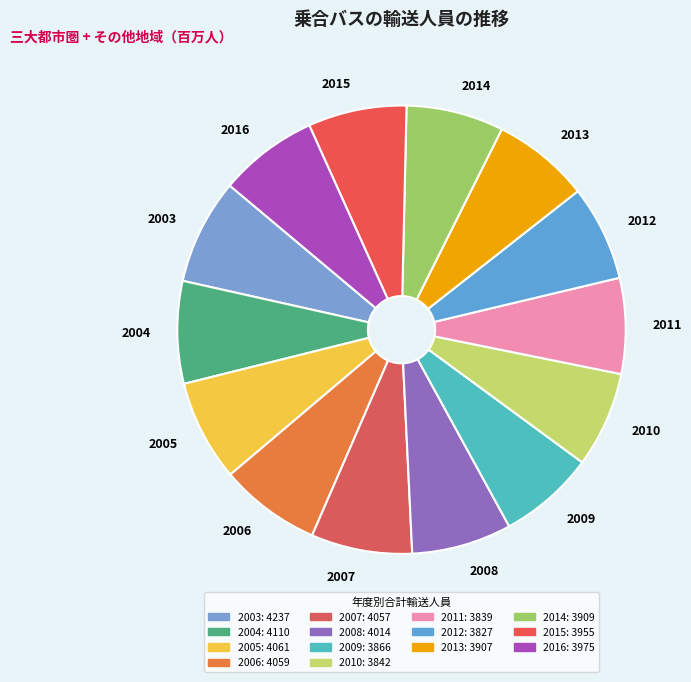

True or false: 2004 accounts for 1% of the total.

False